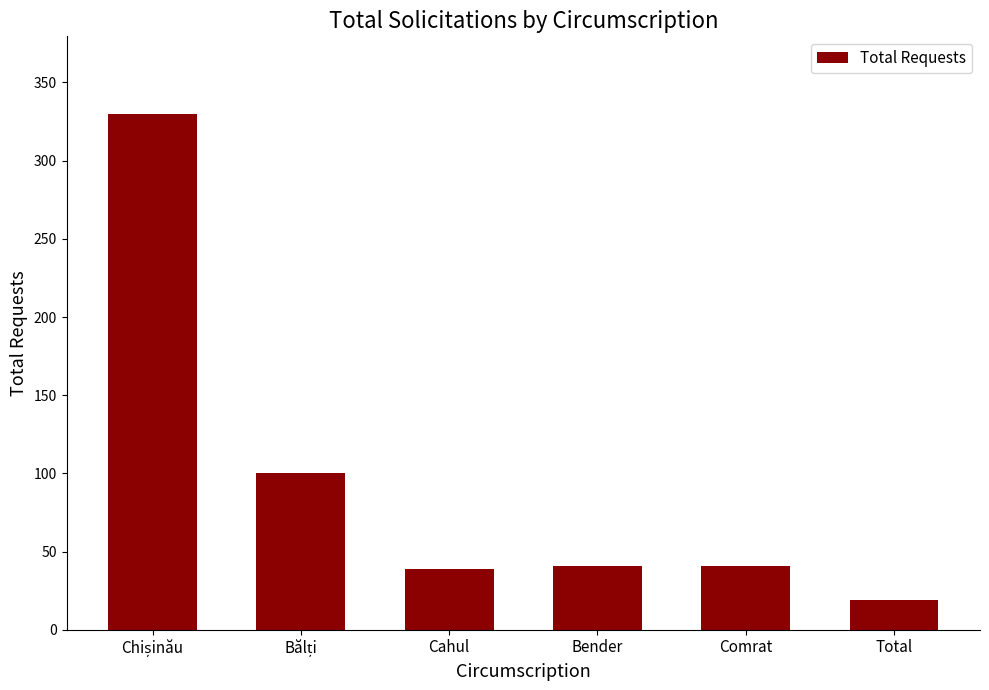

How many values are below 41?

2